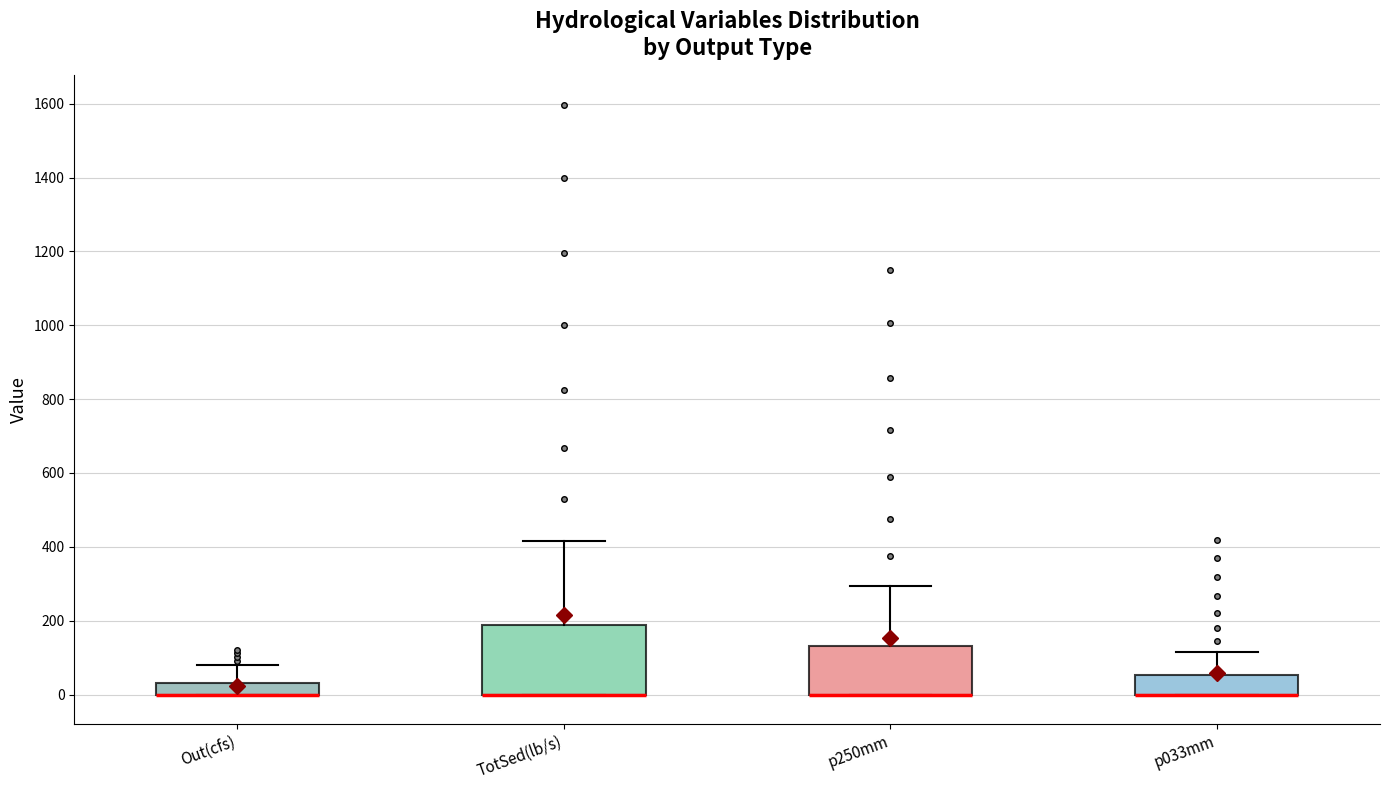

Comparing the boxes themselves (not the whiskers), which one is the tallest?

TotSed(lb/s)